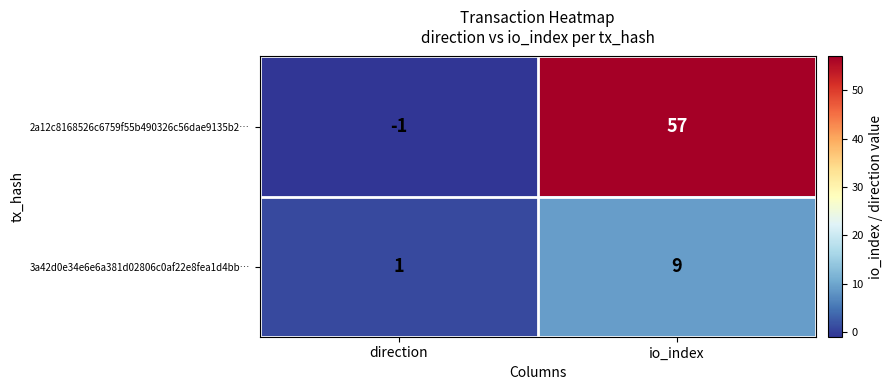

What is the difference between the maximum and minimum values in the 3a42d0e34e6e6a381d02806c0af22e8fea1d4bb… series?

8